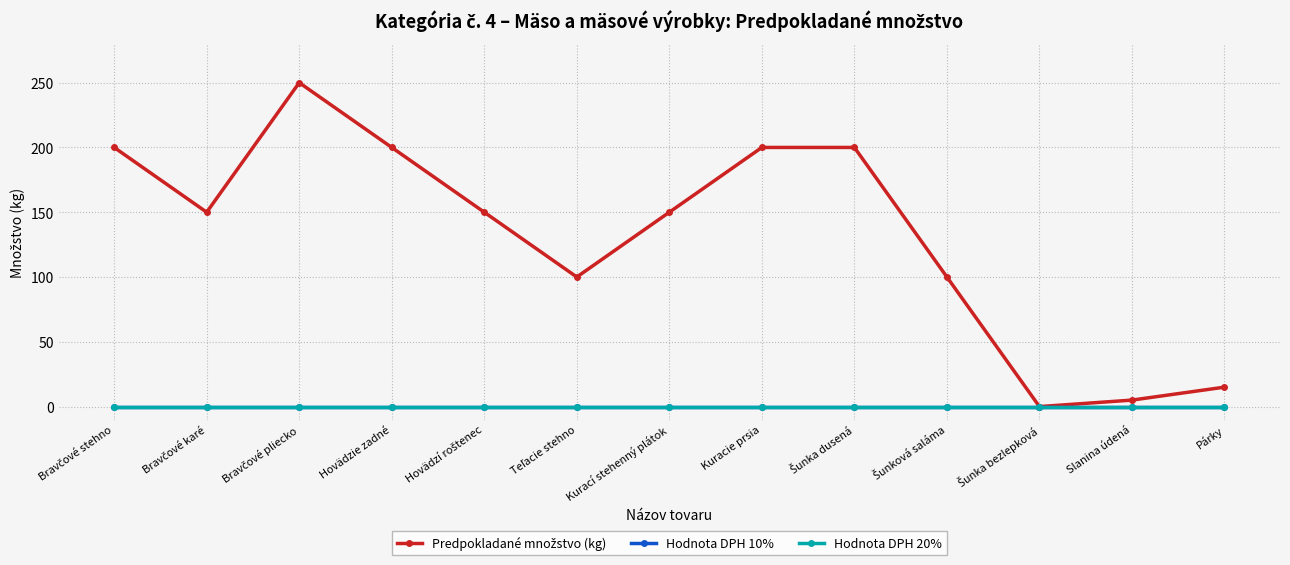

Does the chart have visible grid lines?

Yes